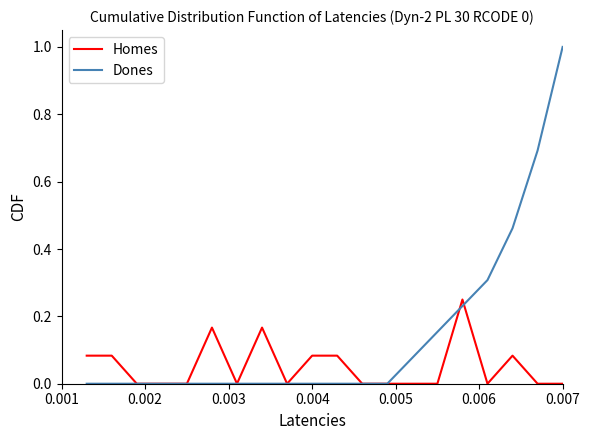

Which series has the largest total across all categories?

Dones